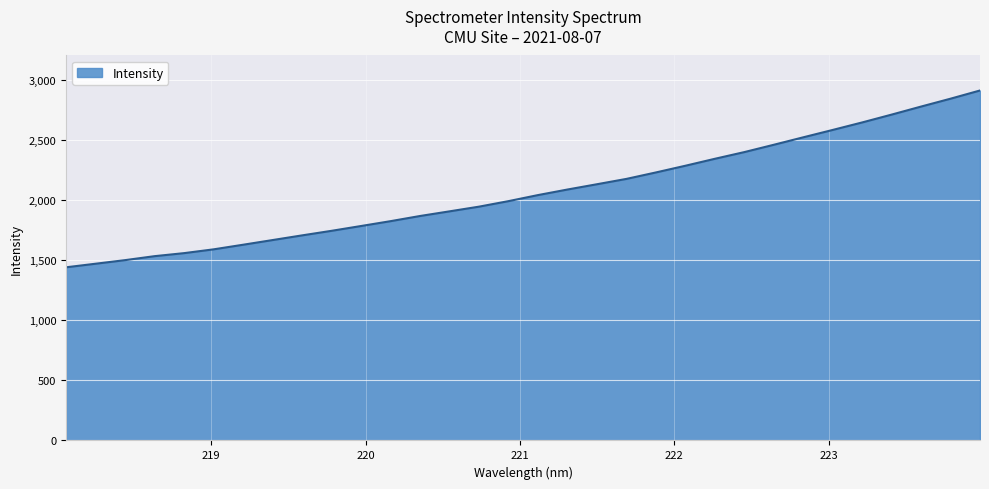

How many values are below 2044?

16